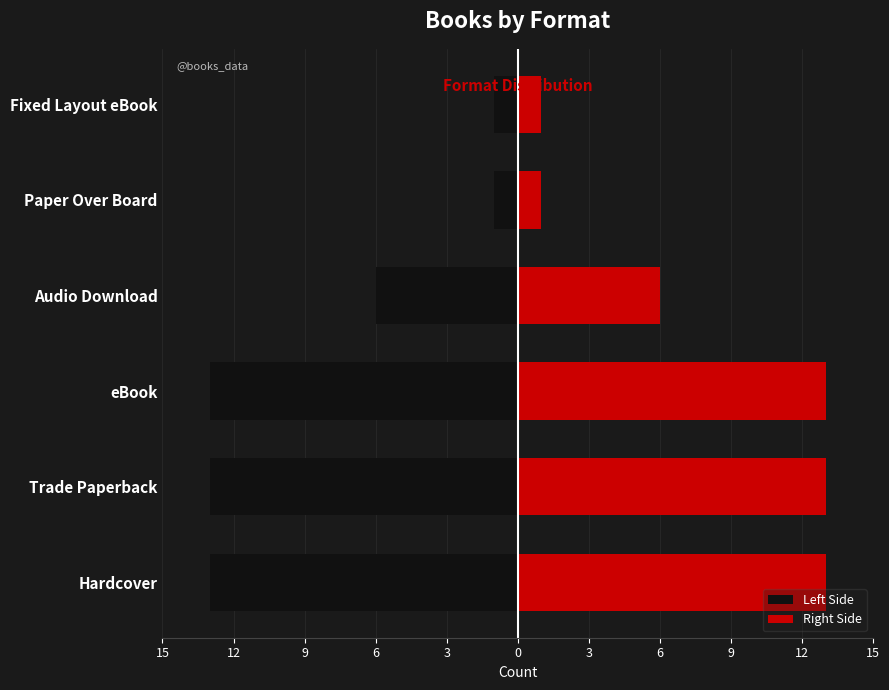

What is the sum of all Right Side values?

47